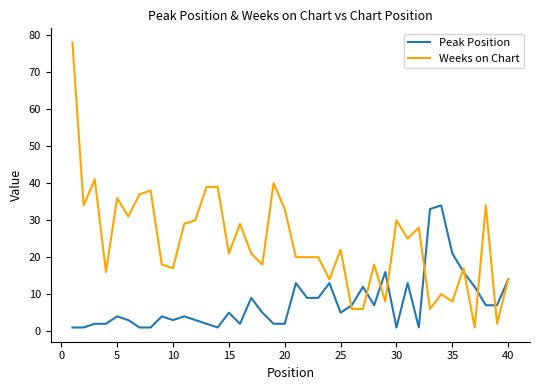

Which series has the largest range (max minus min)?

Weeks on Chart